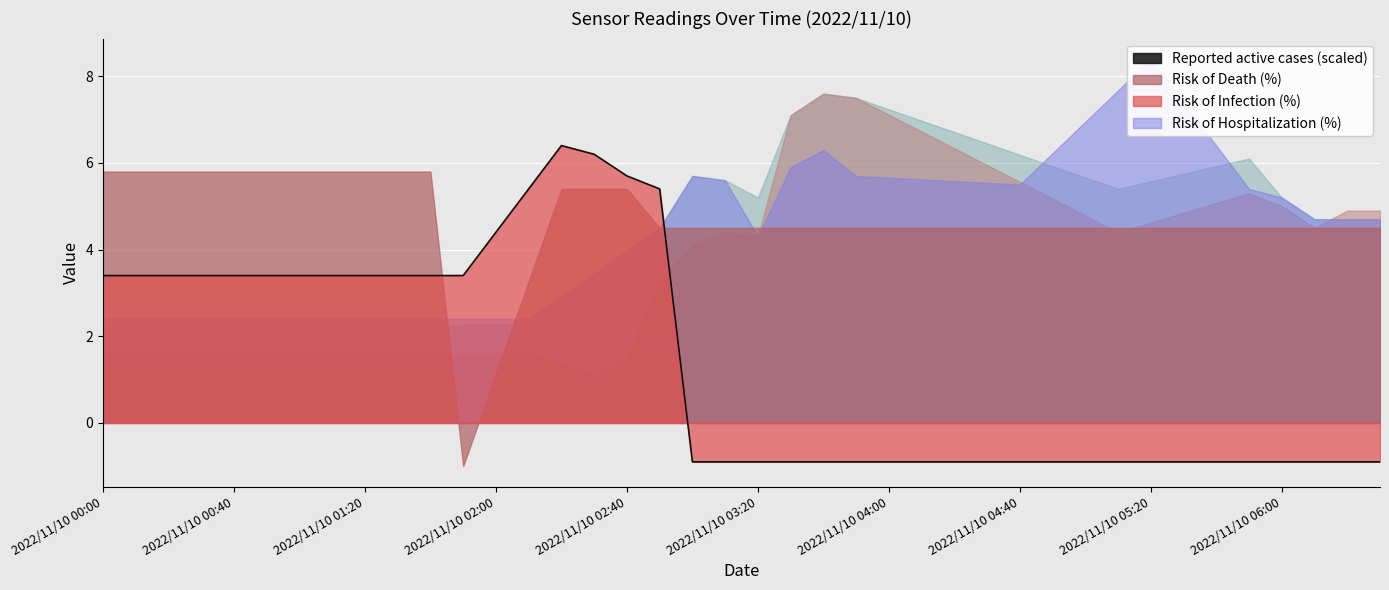

How many values are below zero?

22